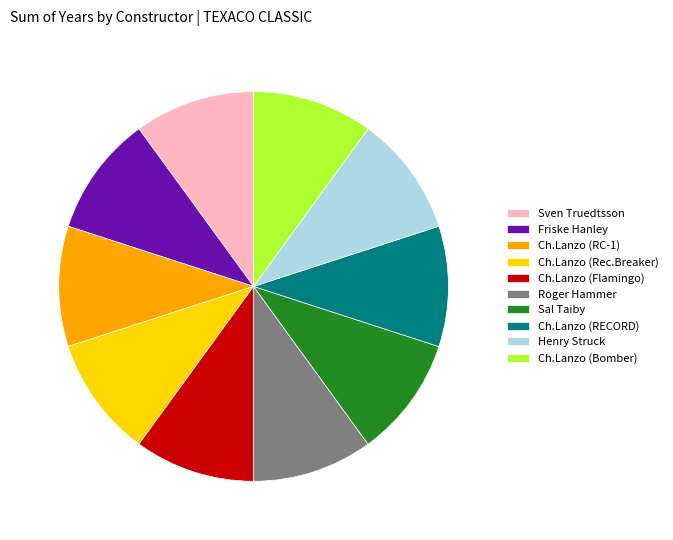

Approximately how many times larger is the value at Ch.Lanzo (RECORD) compared to Sal Taiby?

1.0